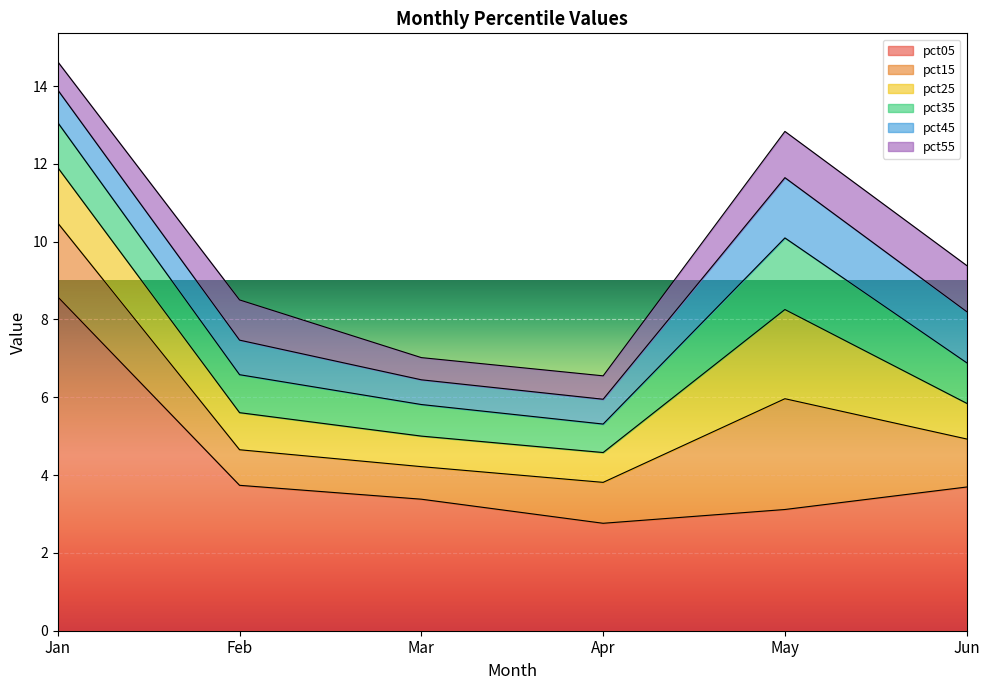

What is the sum of the pct45 values at Feb and Jan?

1.7